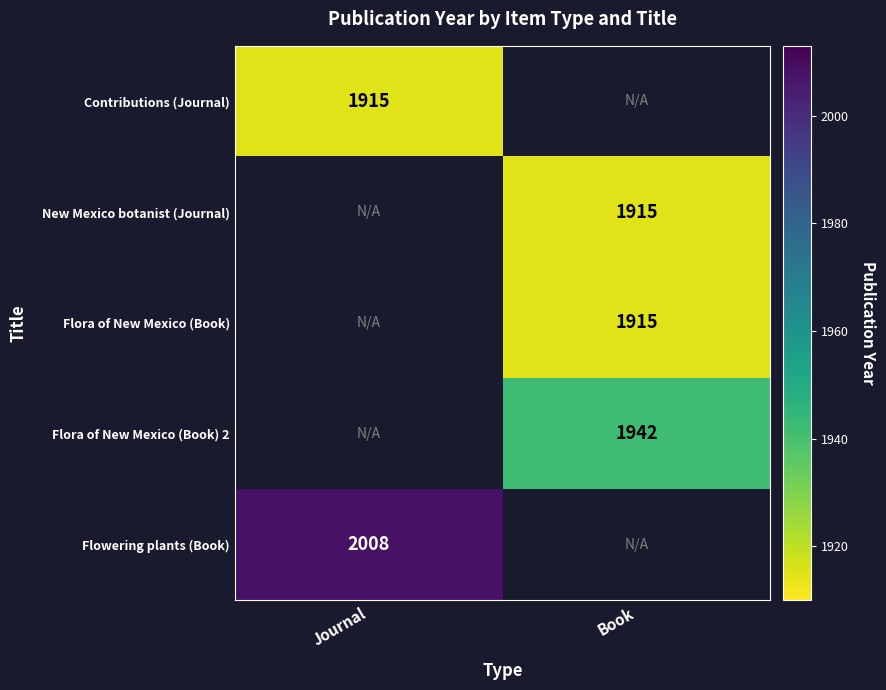

The Flora of New Mexico (Book) series shows 1009.7 at Book. True or false?

False